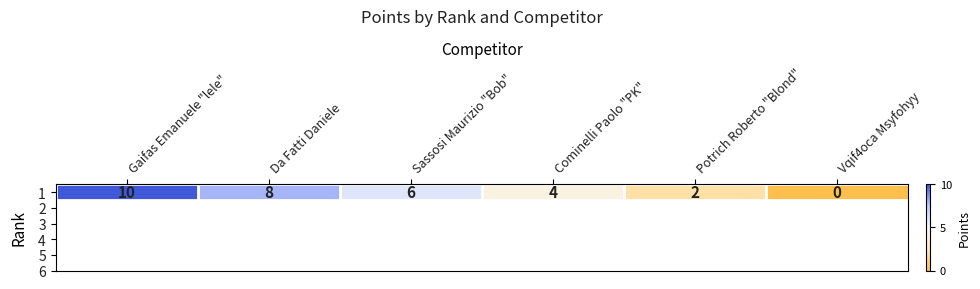

How many values are between 2 and 8?

4